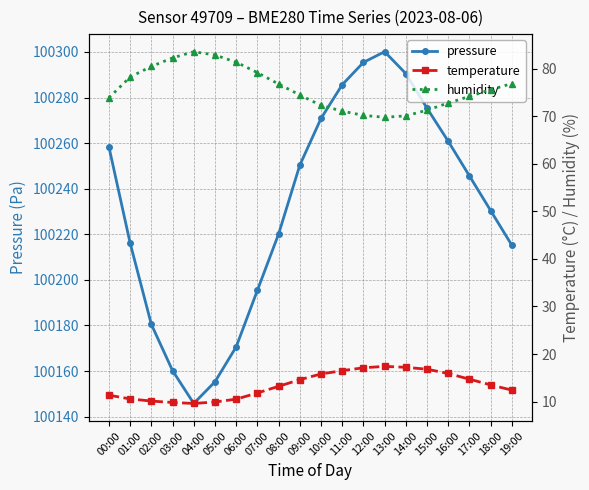

What is the sum of the humidity values at 14:00 and 11:00?

141.2